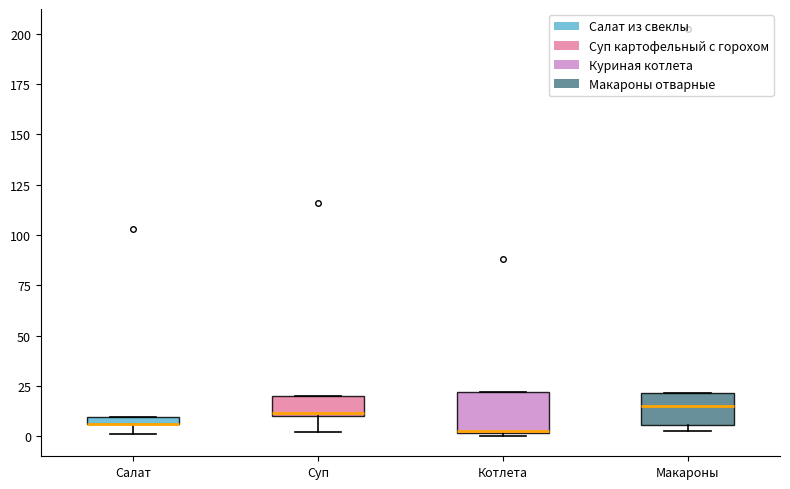

Where is the lower edge of the box for Котлета on the y-axis? The values are not printed on the chart, so give them approximately, as read against the axis.

0